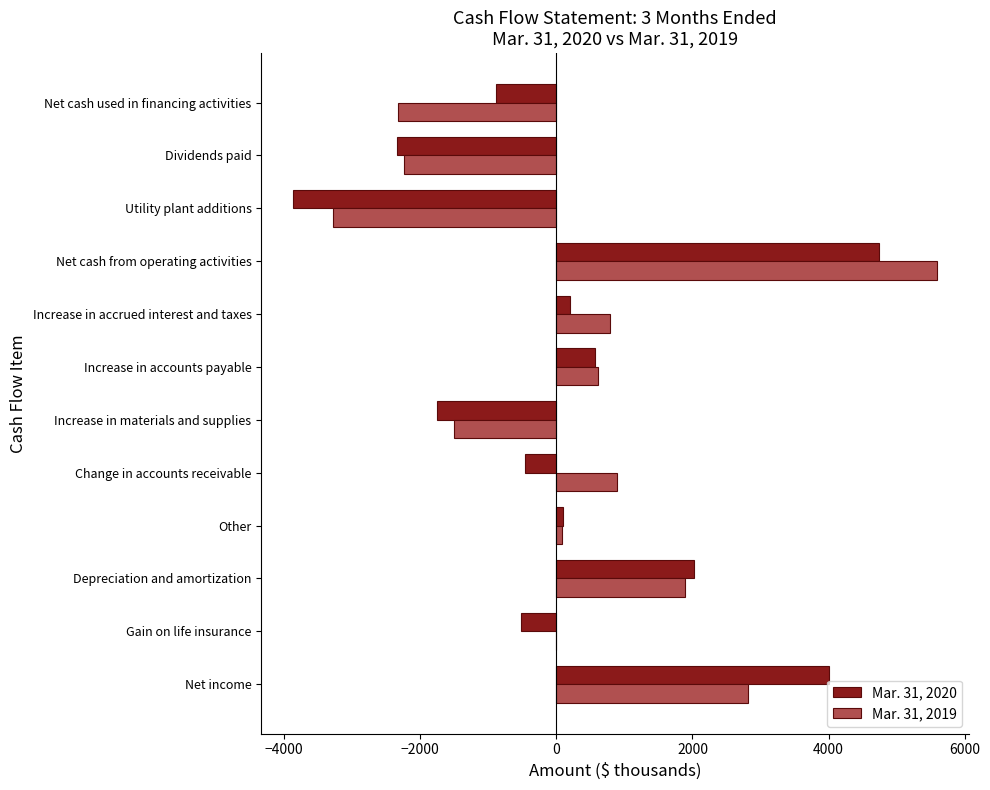

Between Net cash from operating activities and Net cash used in financing activities, which series saw the biggest shift?

Mar. 31, 2019